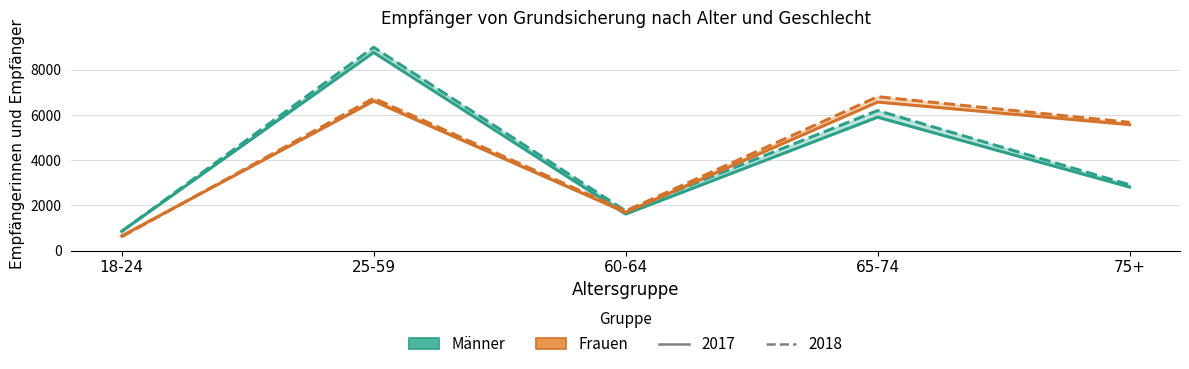

After their last crossing, which series has the higher values: Männer 2018 or Männer 2017?

Männer 2018